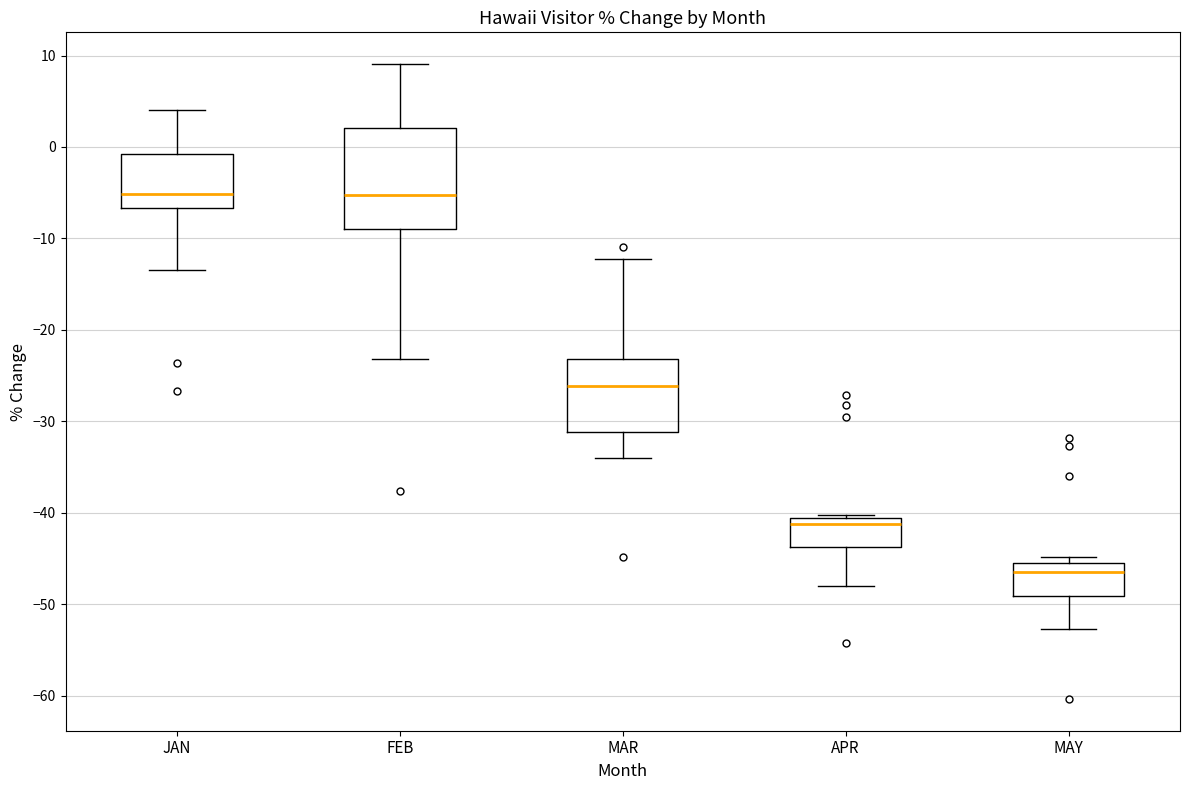

Reading left to right, transcribe this box plot: for each box, give where its median line is, the range the box spans, and where its two whiskers end, as read against the y-axis. The values are not printed on the chart, so give them approximately, as read against the axis.

JAN: median -5, box -7 to -1, whiskers -13 to 4
FEB: median -5, box -9 to 2, whiskers -23 to 9
MAR: median -26, box -31 to -23, whiskers -34 to -12
APR: median -41 (just below the box's upper edge), box -44 to -41, whiskers -48 to -40
MAY: median -46, box -49 to -45, whiskers -53 to -45 (just above the box's upper edge)